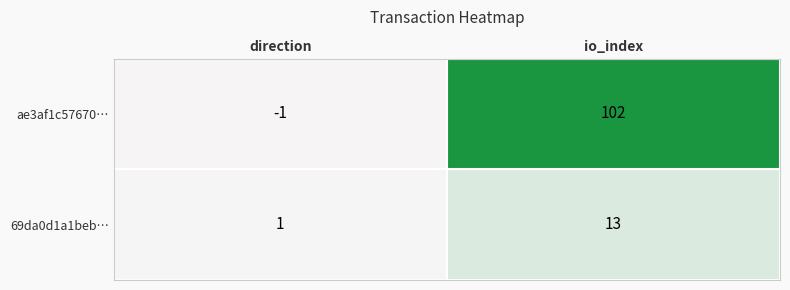

What is the sum of all ae3af1c57670… values?

101